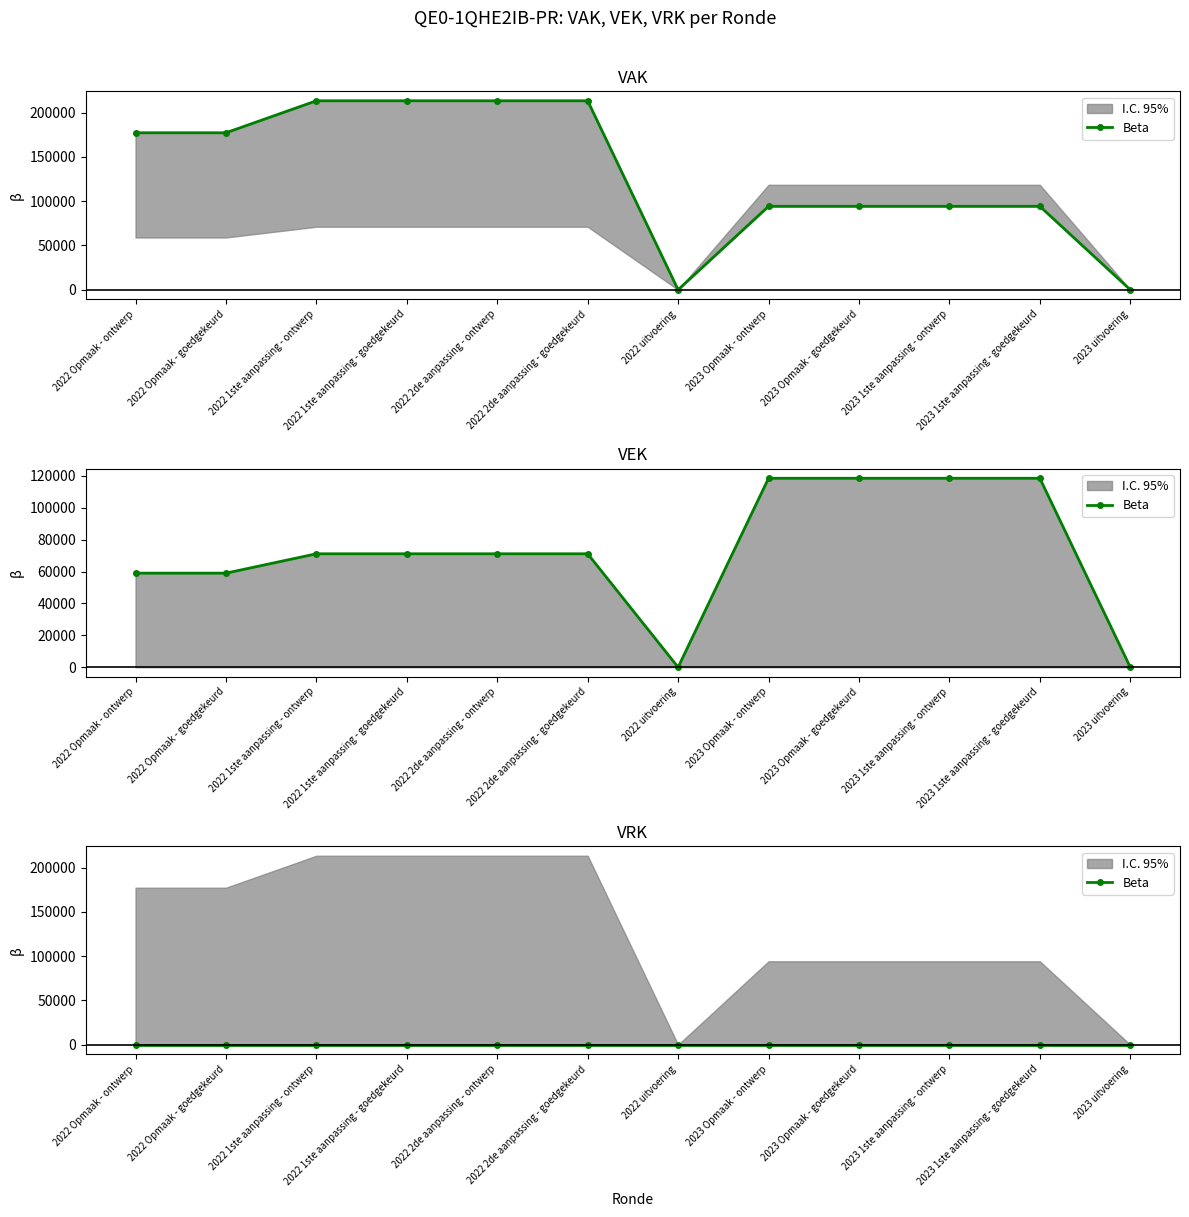

Which series has the largest range (max minus min)?

VAK